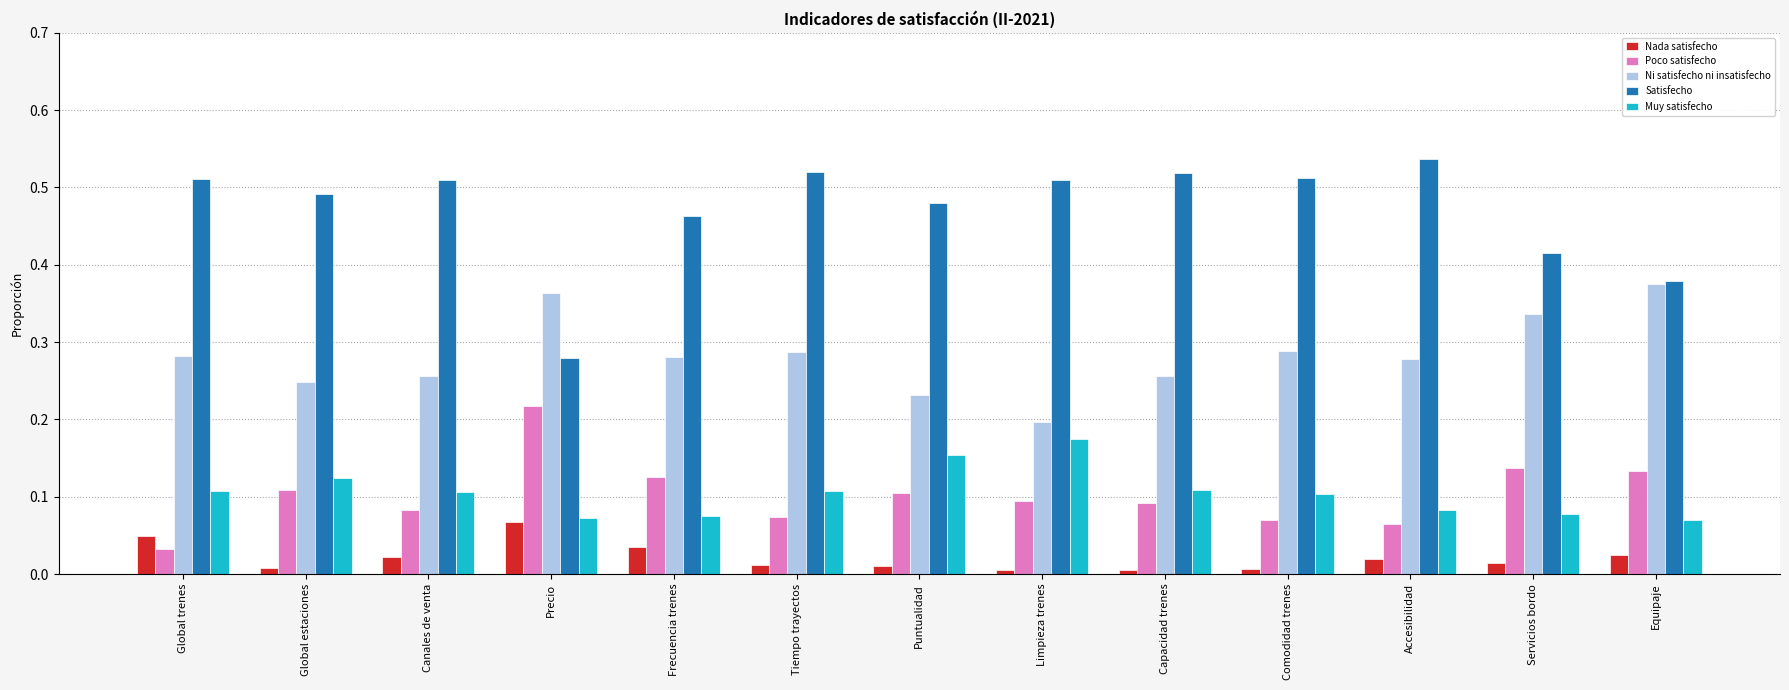

Rank the series by their maximum value, from lowest to highest.

Nada satisfecho, Muy satisfecho, Poco satisfecho, Ni satisfecho ni insatisfecho, Satisfecho